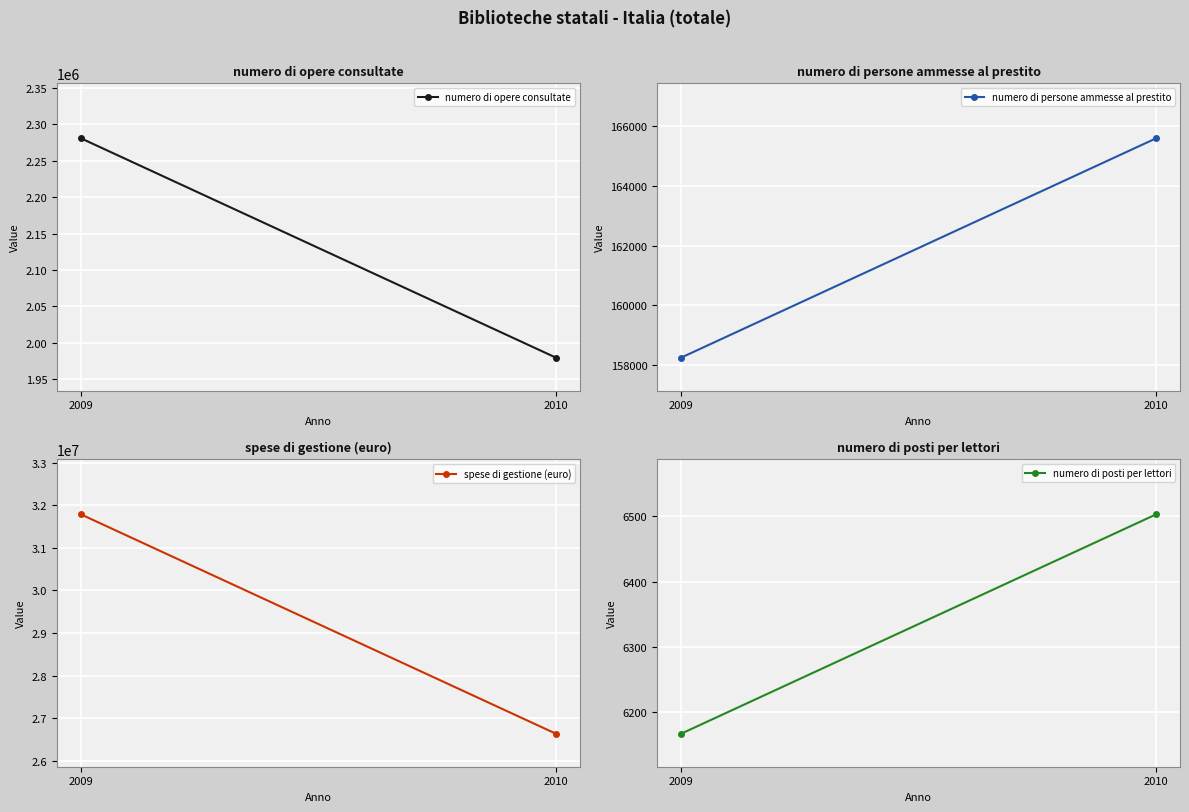

What are all the series names shown in the legend?

numero di opere consultate, numero di persone ammesse al prestito, spese di gestione (euro), numero di posti per lettori